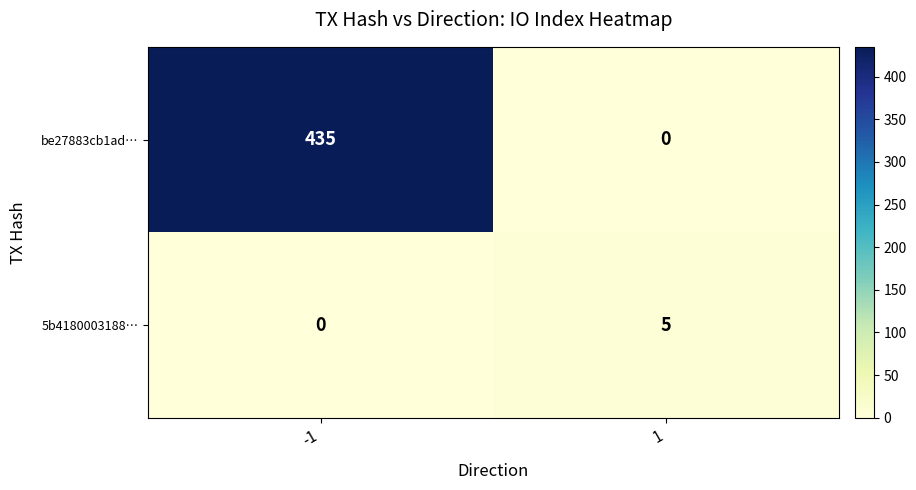

What is the total value across all series at -1?

435